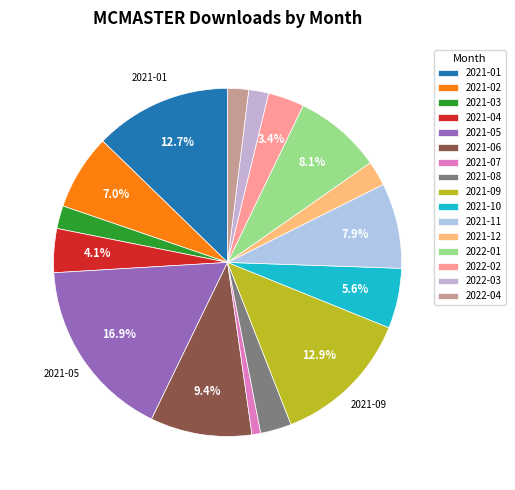

What is the change in value from 2021-02 to 2022-02?

-117